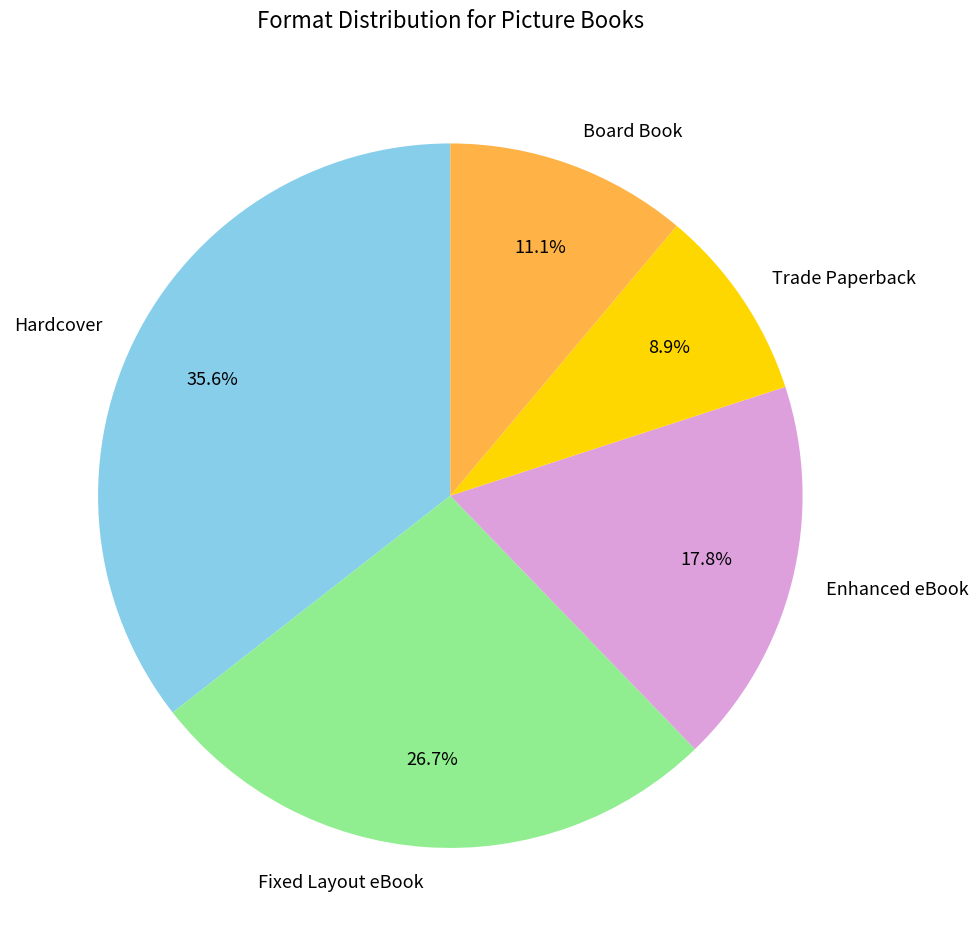

Does any single category account for the majority?

No